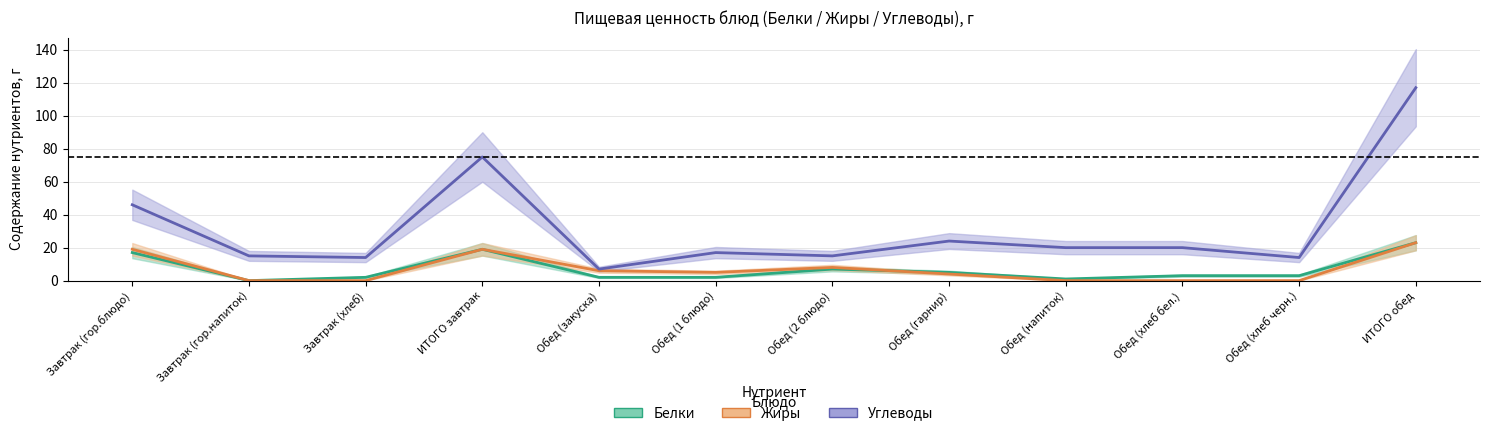

The value of Жиры at Завтрак (гор.блюдо) is 8. True or false?

False